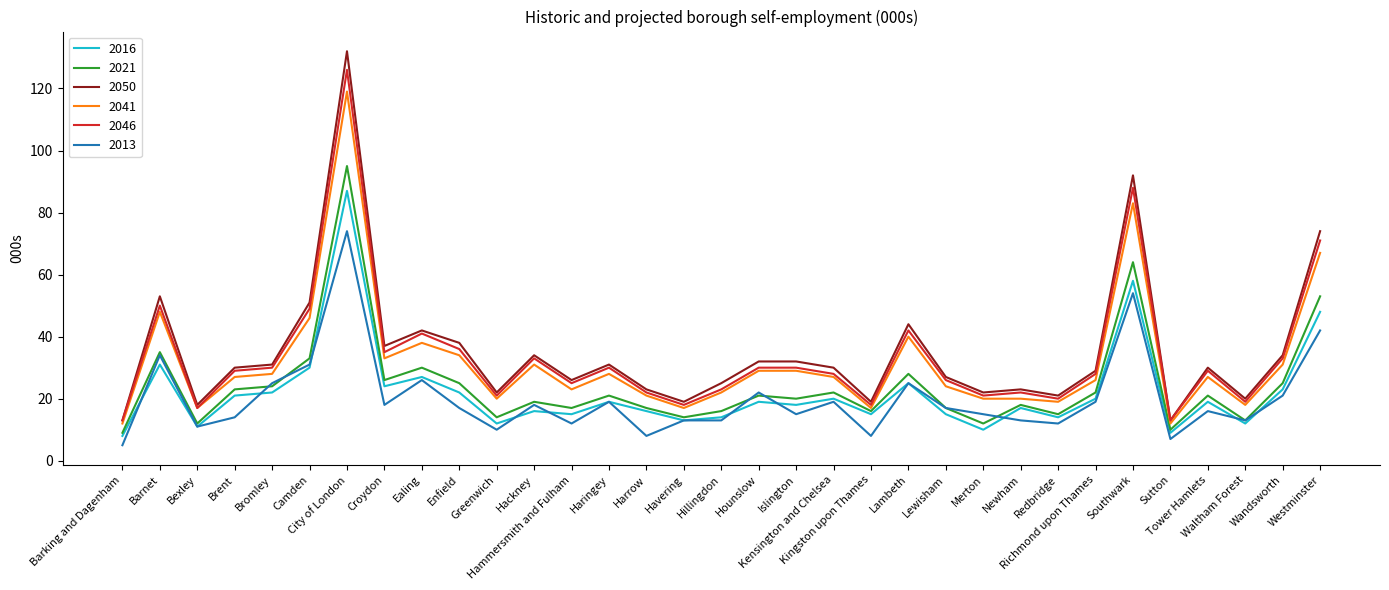

True or false: 2016 and 2050 cross at least once.

False